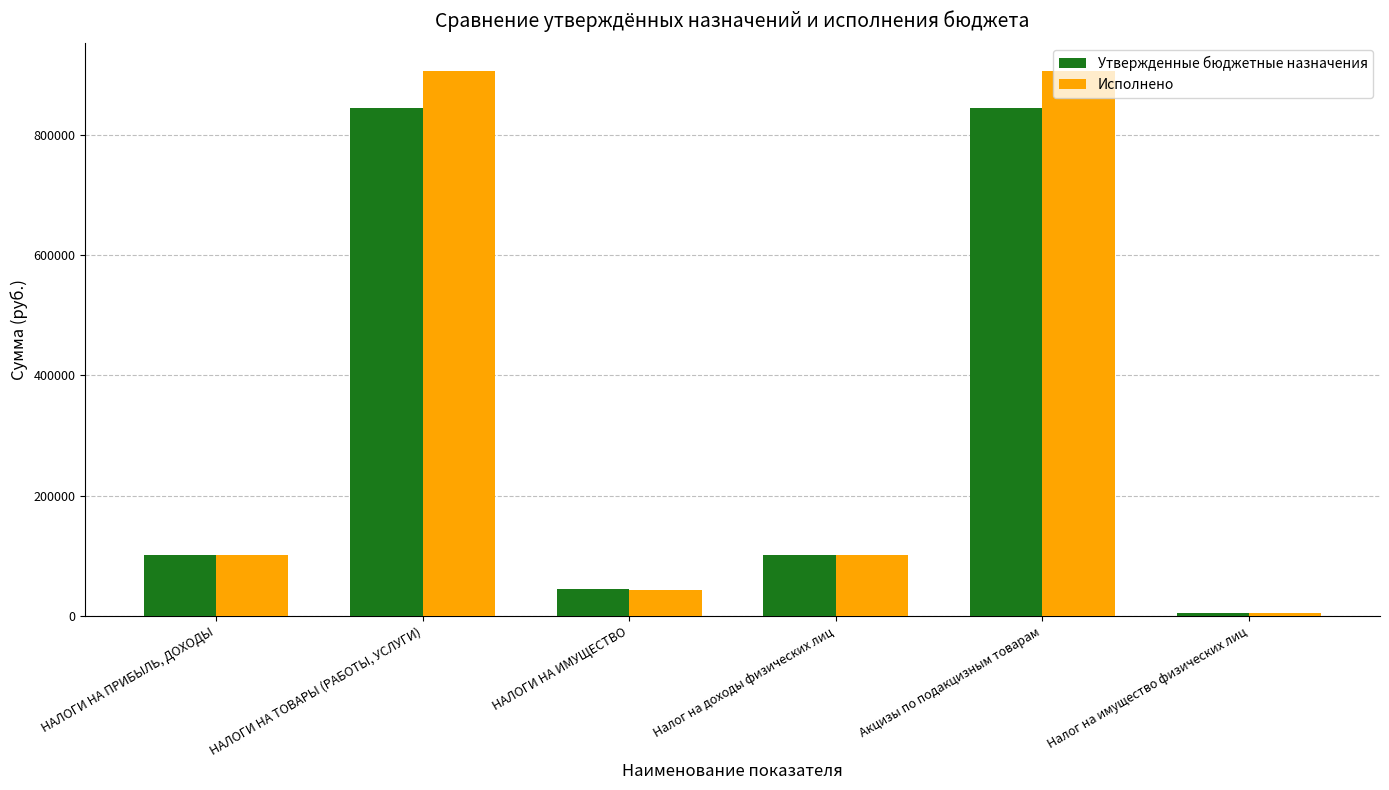

What is the total value across all series at Налог на имущество физических лиц?

9564.7